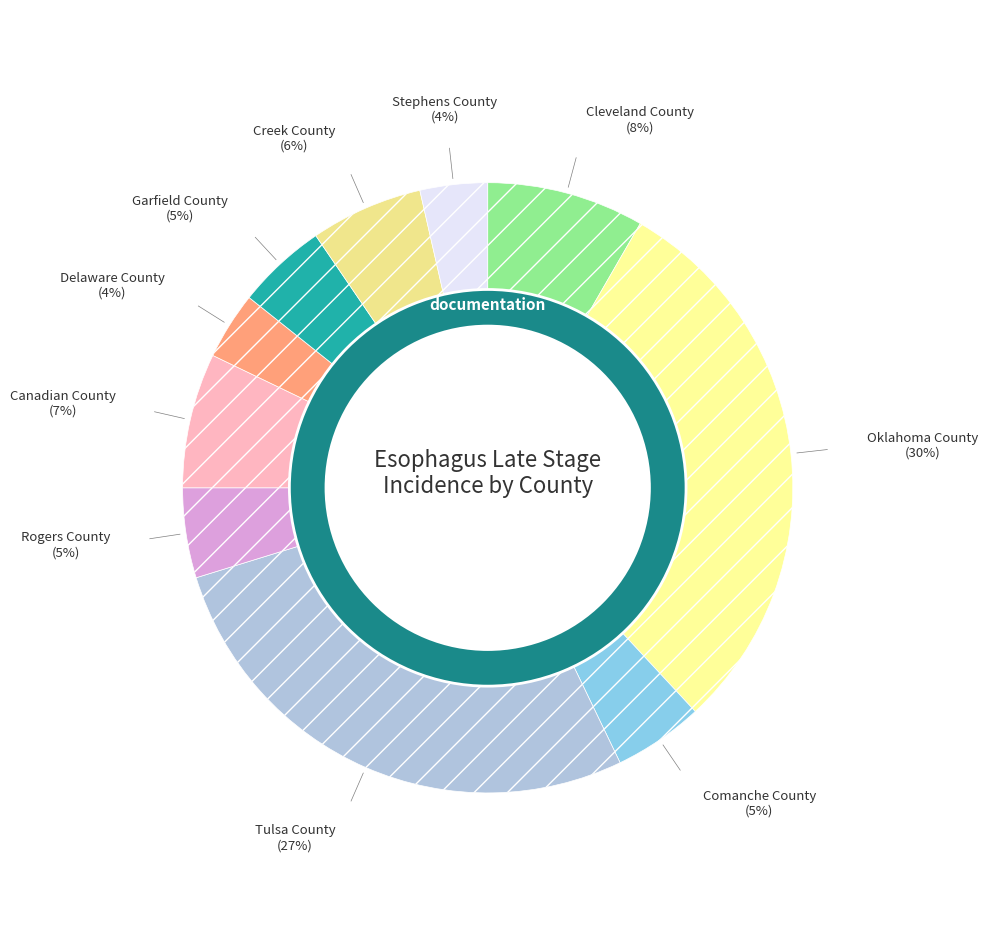

Is there a majority slice in this chart?

No